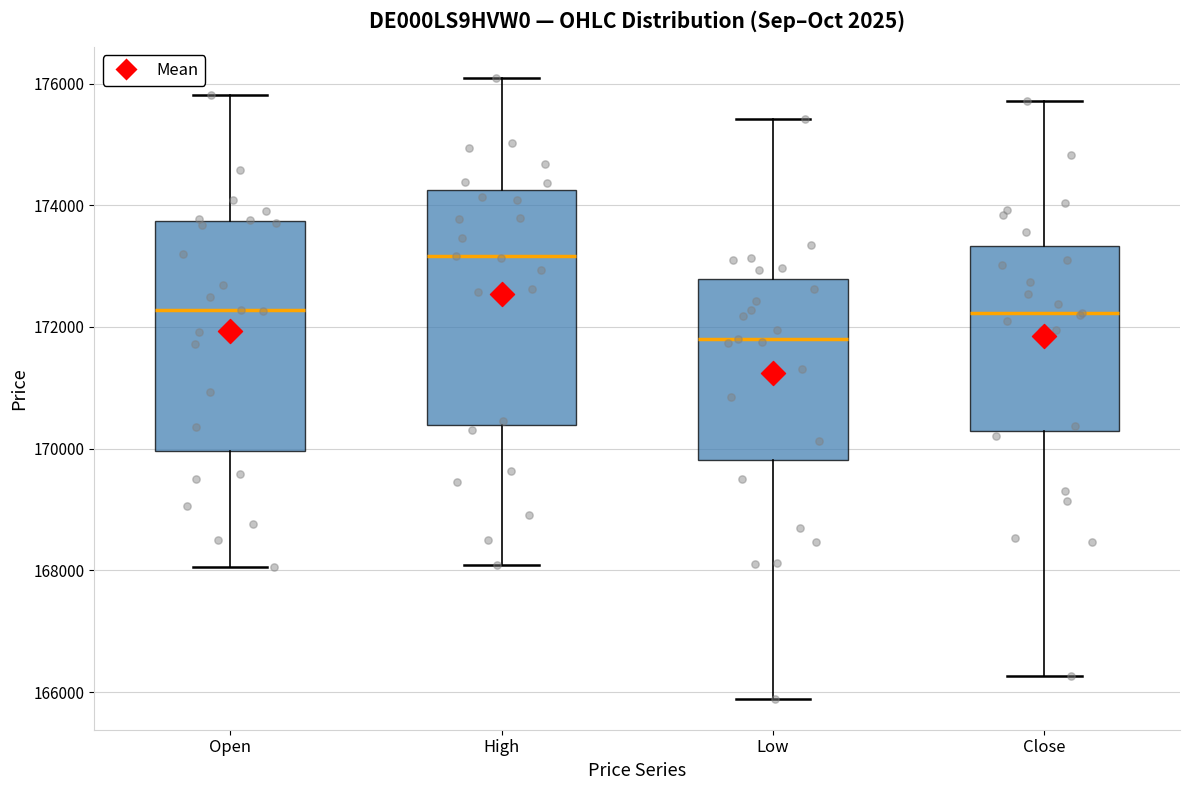

Where does the upper whisker of the box for Low end on the y-axis? The values are not printed on the chart, so give them approximately, as read against the axis.

175400